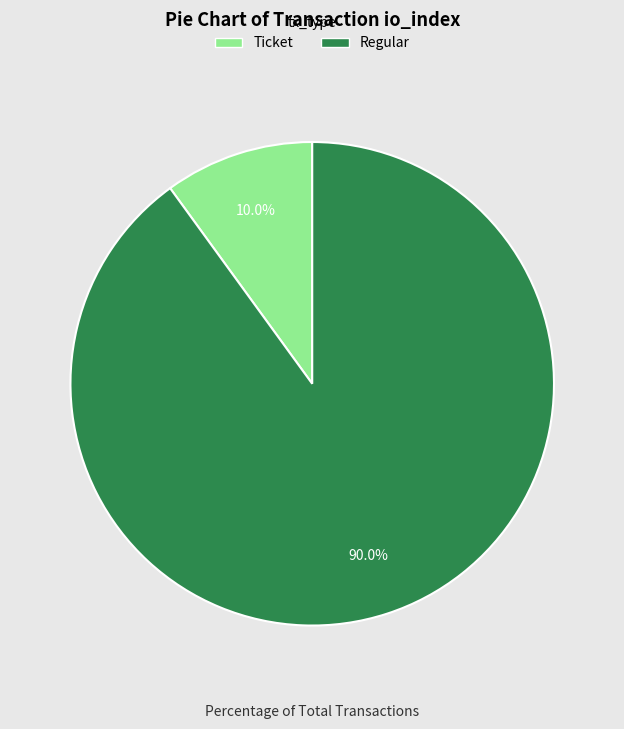

Is there any slice that represents more than half of the pie?

Yes